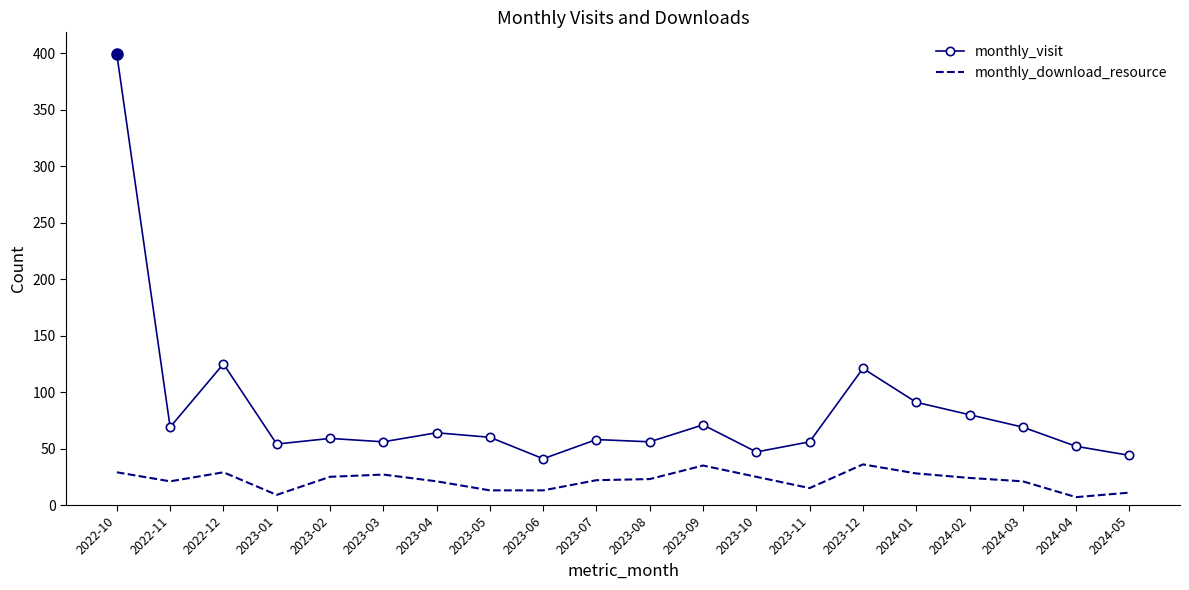

What is the maximum value shown in the chart?

399